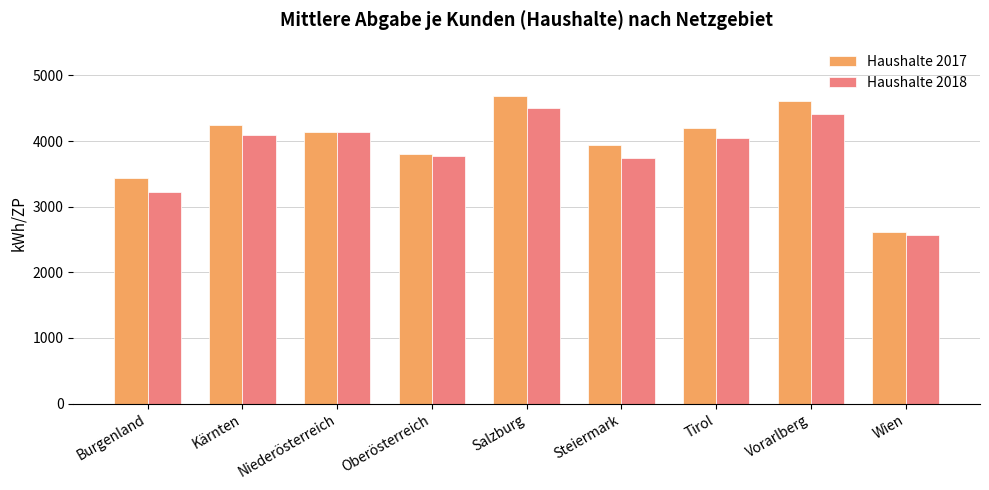

How many data points in Haushalte 2017 are above 4142?

5